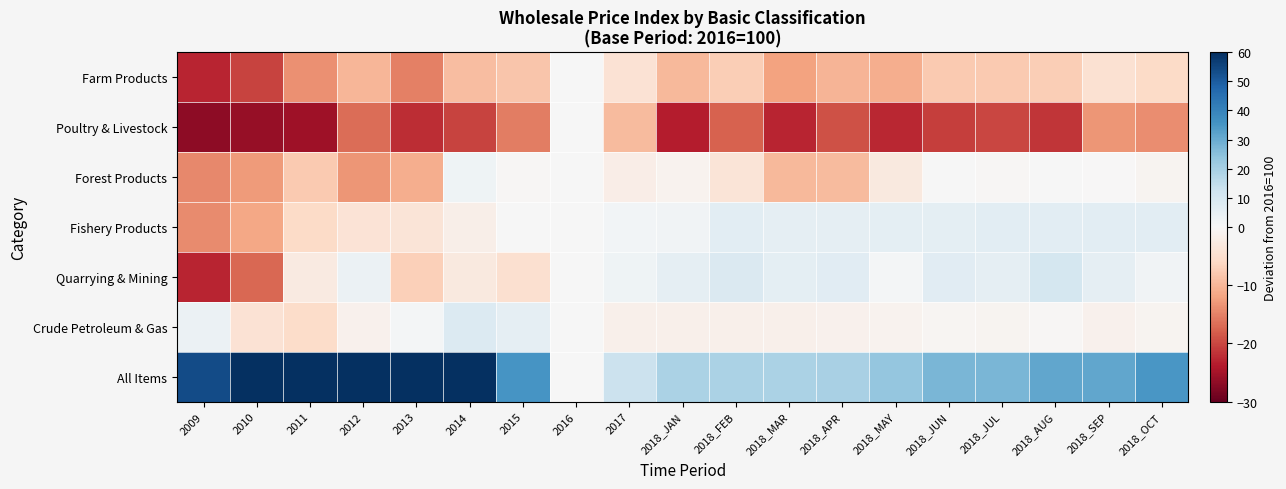

How many categories are shown in the chart?

19